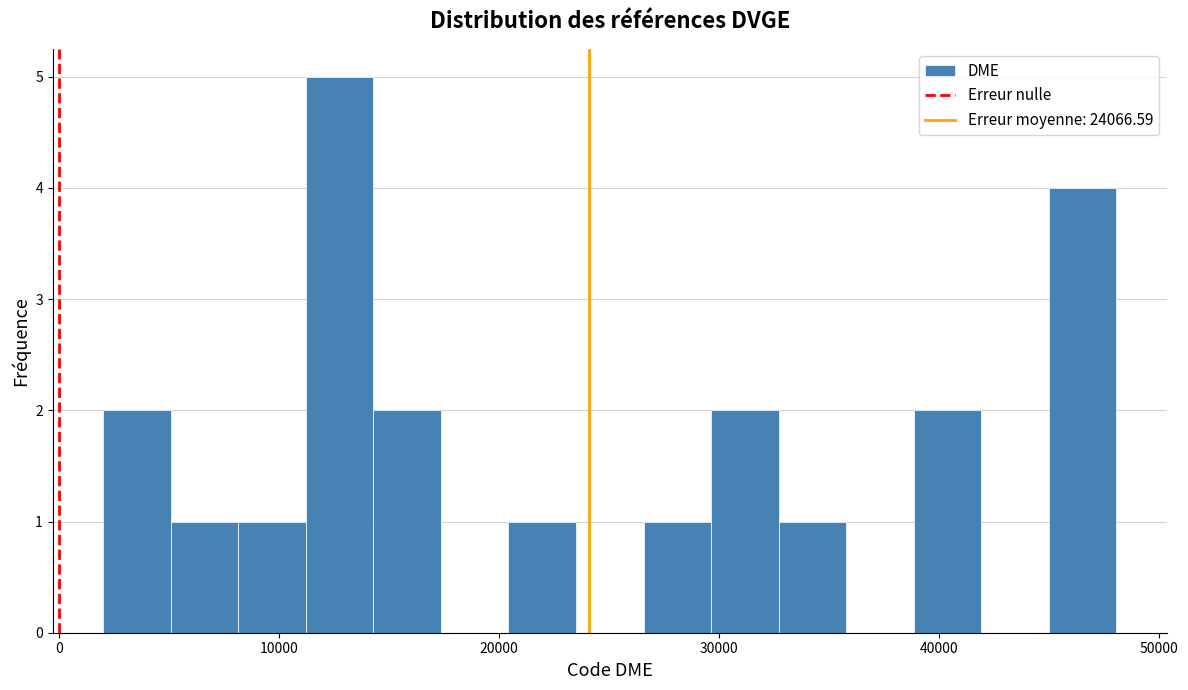

Read against the x-axis, roughly where is the centre of the tallest bar?

13000